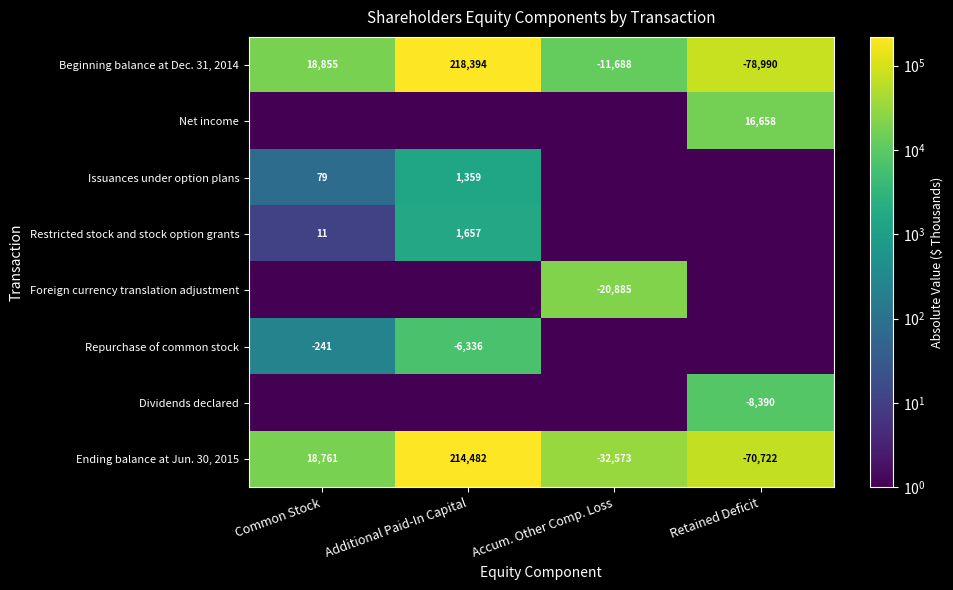

What value does the Ending balance at Jun. 30, 2015 series have at Retained Deficit?

-70722.0